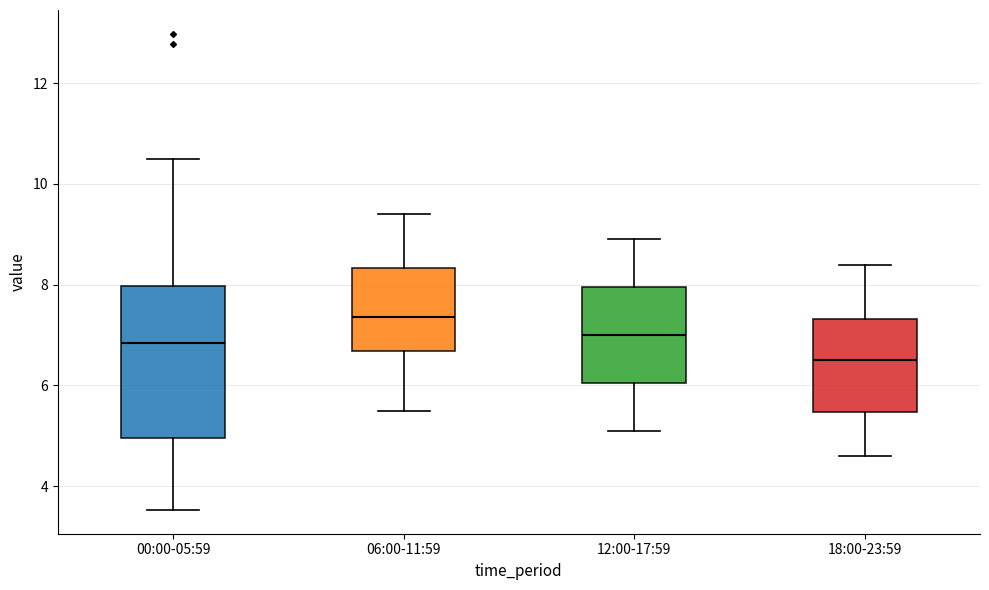

Where is the lower edge of the box for 00:00-05:59 on the y-axis? The values are not printed on the chart, so give them approximately, as read against the axis.

5.0